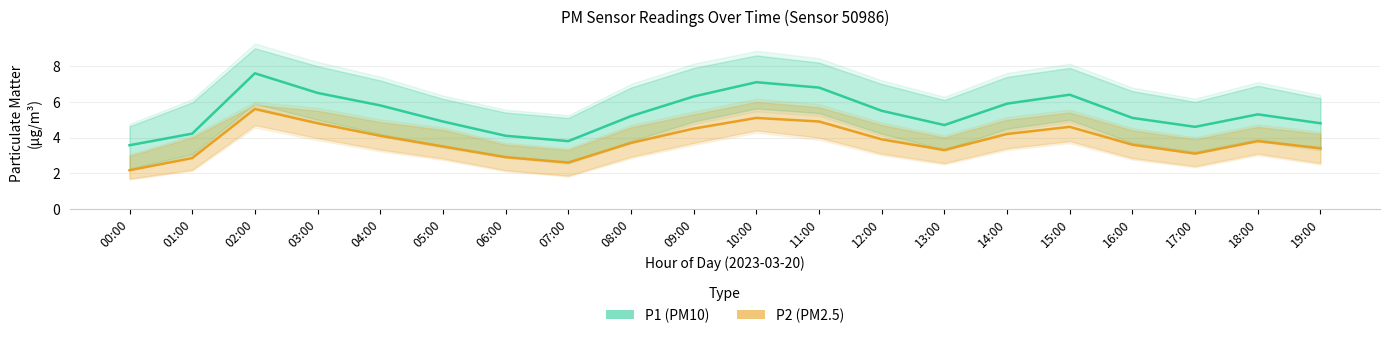

Where is the first local maximum for P1 (PM10)?

02:00